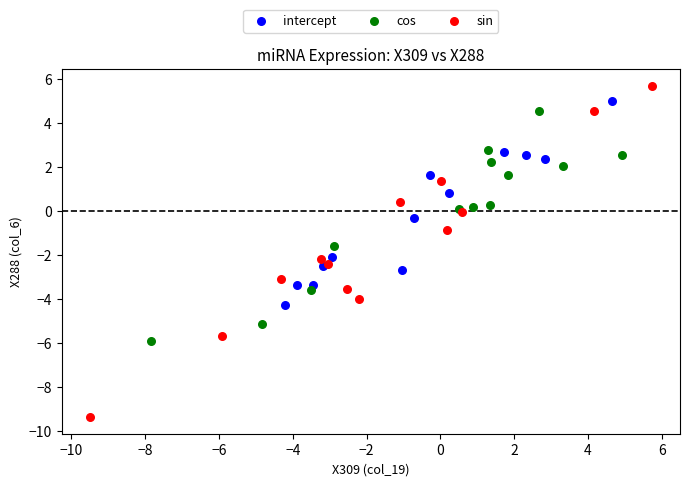

Which series reaches the minimum Y coordinate?

sin